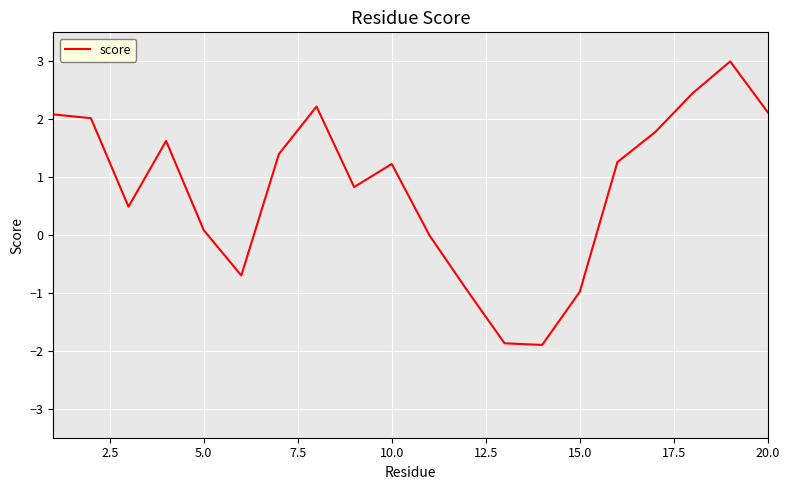

What is the maximum value shown in the chart?

3.0